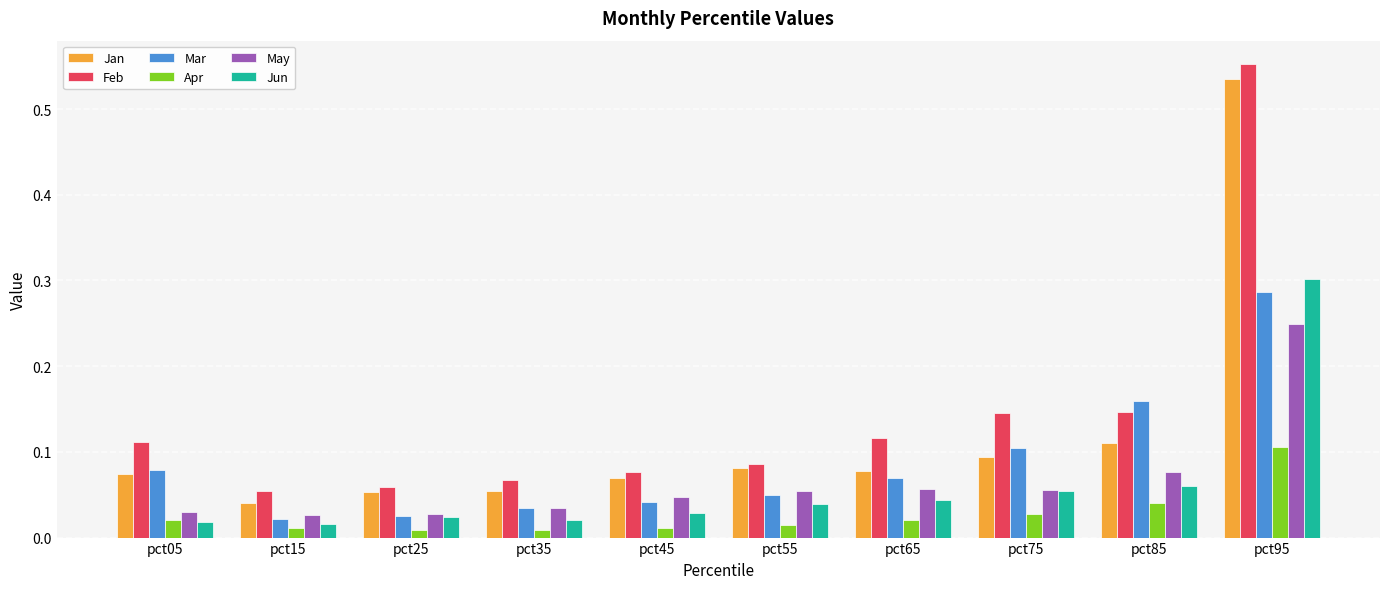

What is the sum of all Jan values?

1.2